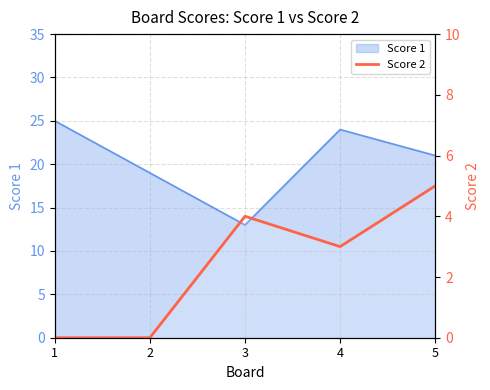

What is the sum of the values at 3 and 5?

9